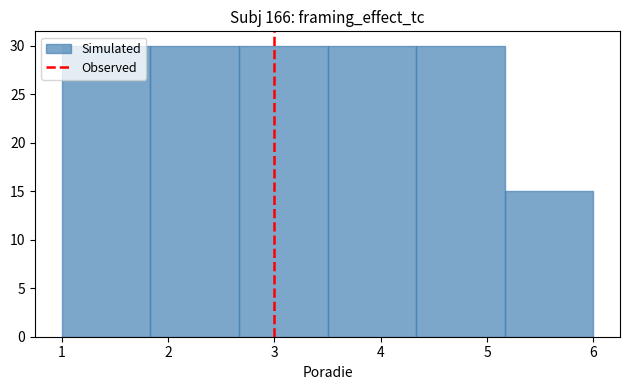

Reading left to right, list every bar in this chart as the range it spans on the x-axis followed by its height. Neither the bar edges nor the heights are printed on the chart, so give them approximately, as read against the axes.

1.0 to 1.8: 30
1.8 to 2.7: 30
2.7 to 3.5: 30
3.5 to 4.3: 30
4.3 to 5.2: 30
5.2 to 6.0: 15